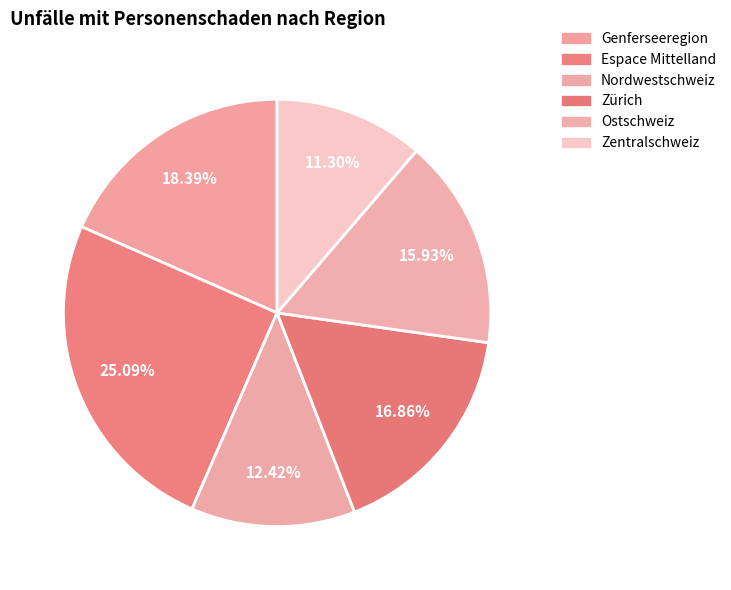

To the nearest percent, what percentage of the pie is Zürich?

17%